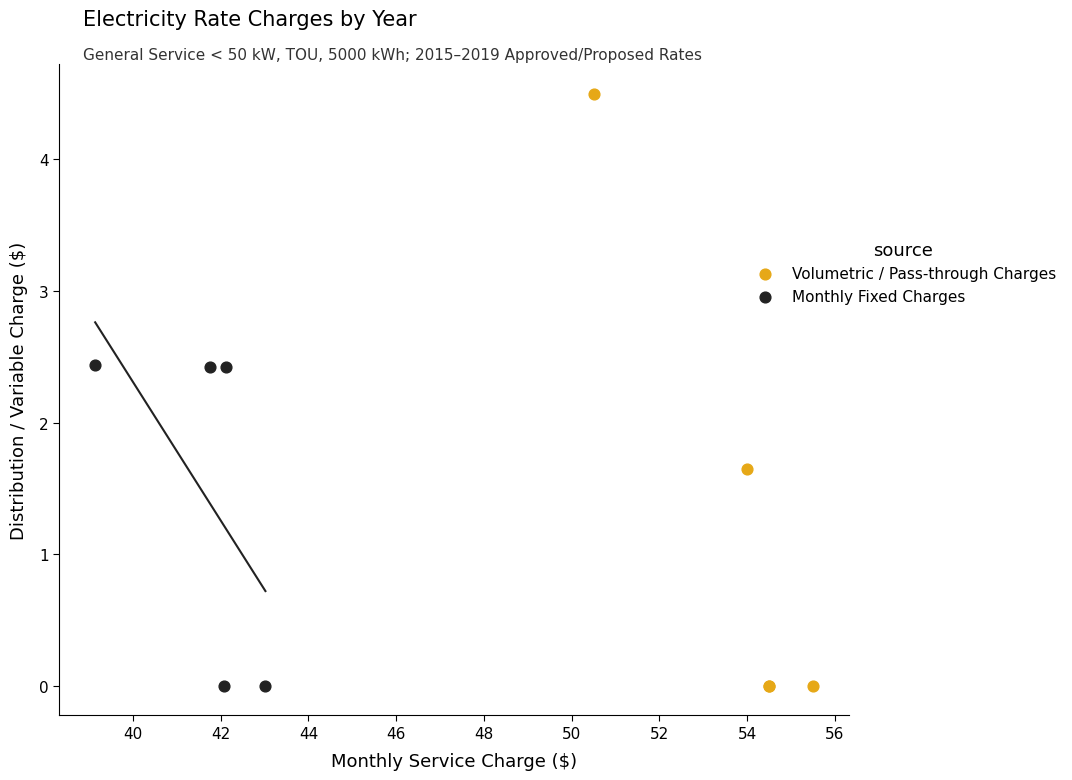

What are all the series names shown in the legend?

Volumetric / Pass-through Charges, Monthly Fixed Charges